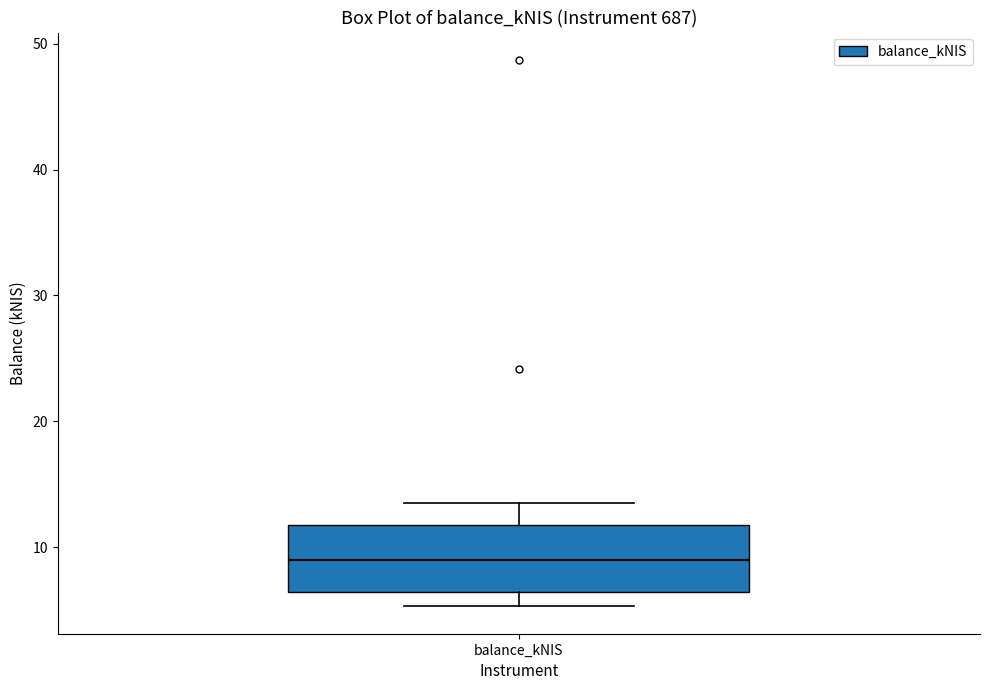

Transcribe this box plot: give where the median line is, the range the box spans, and where the two whiskers end, as read against the y-axis. The values are not printed on the chart, so give them approximately, as read against the axis.

median 9, box 6 to 12, whiskers 5 to 13